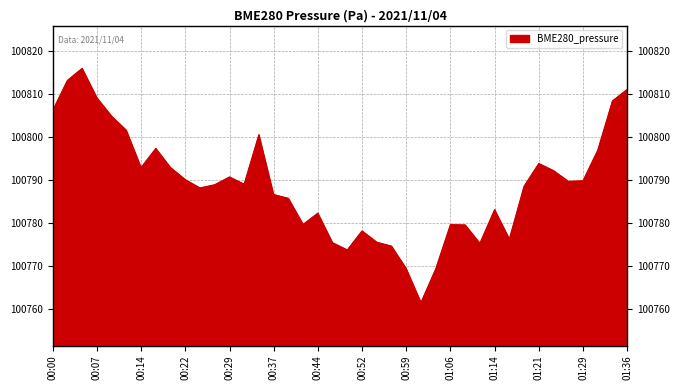

What is the greatest value displayed?

100816.0